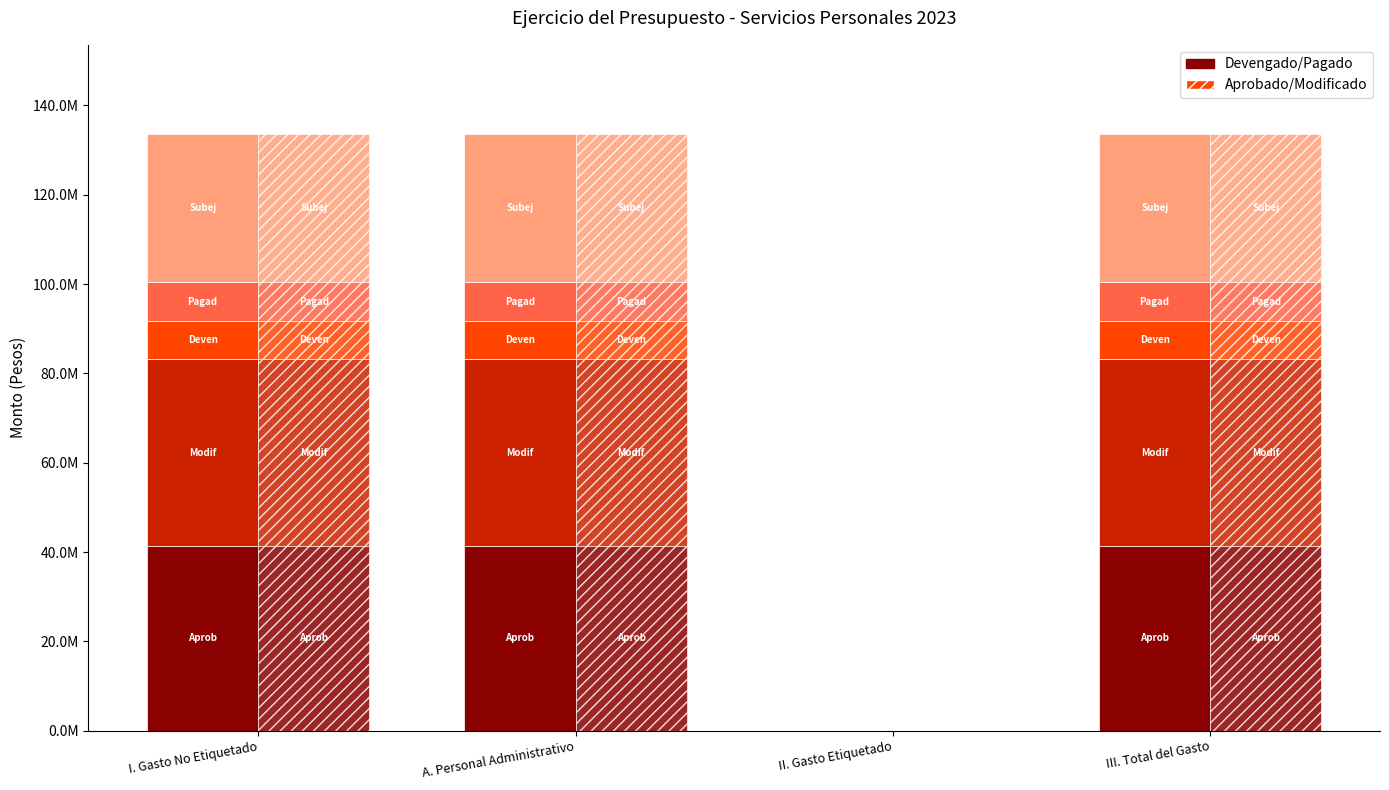

True or false: Modificado has a value of 41777638.4 at III. Total del Gasto.

True